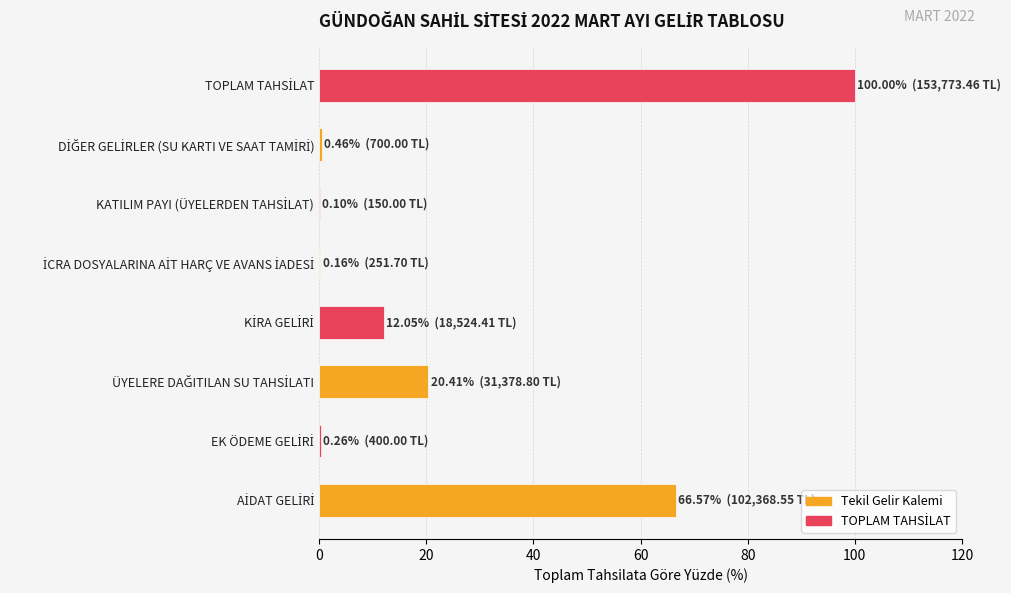

How many data points are above 12?

4